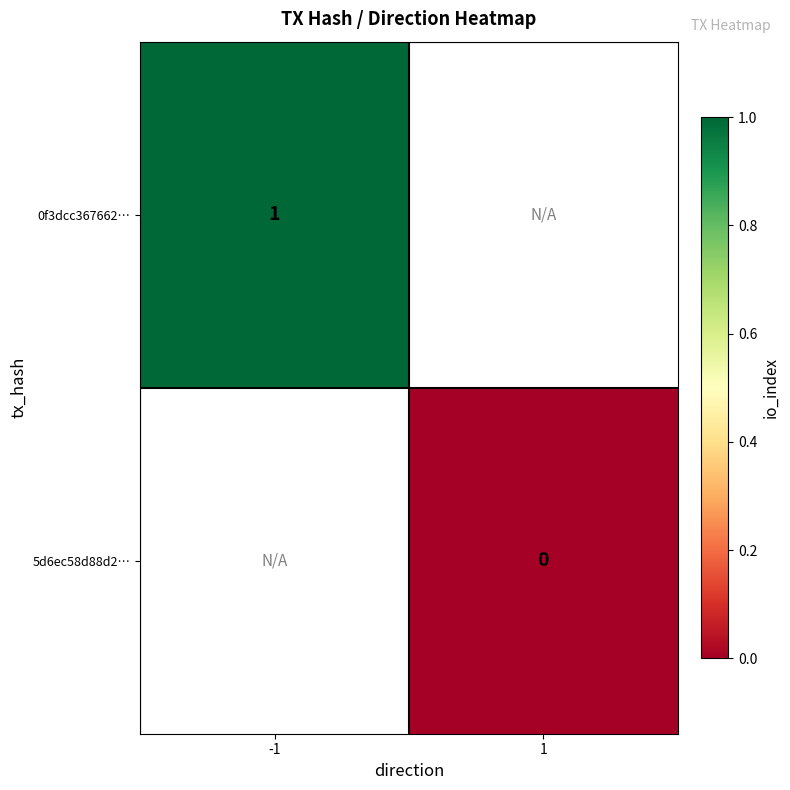

How many data points does each series have?

2